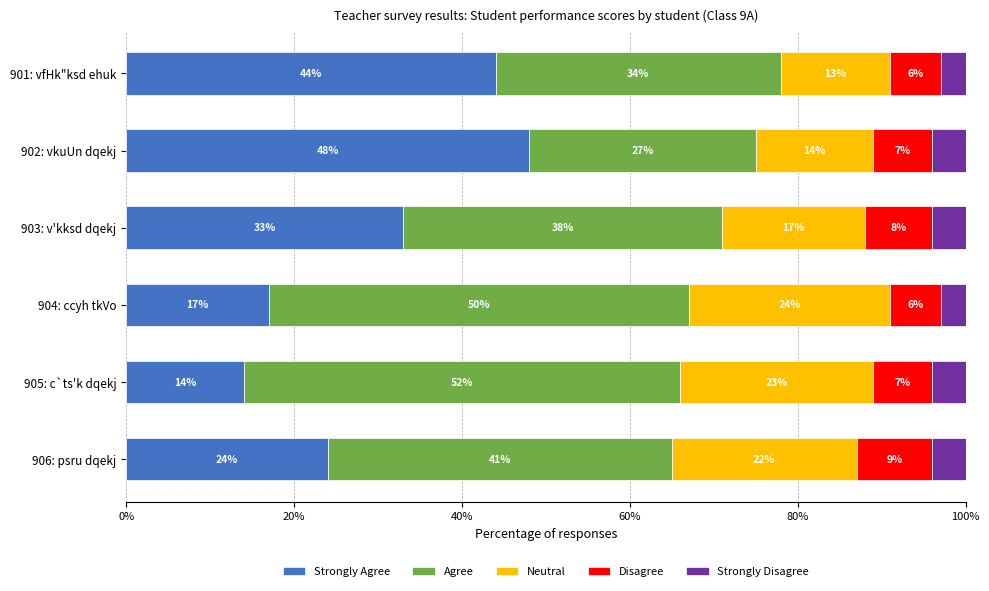

What are all the series names shown in the legend?

Strongly Agree, Agree, Neutral, Disagree, Strongly Disagree